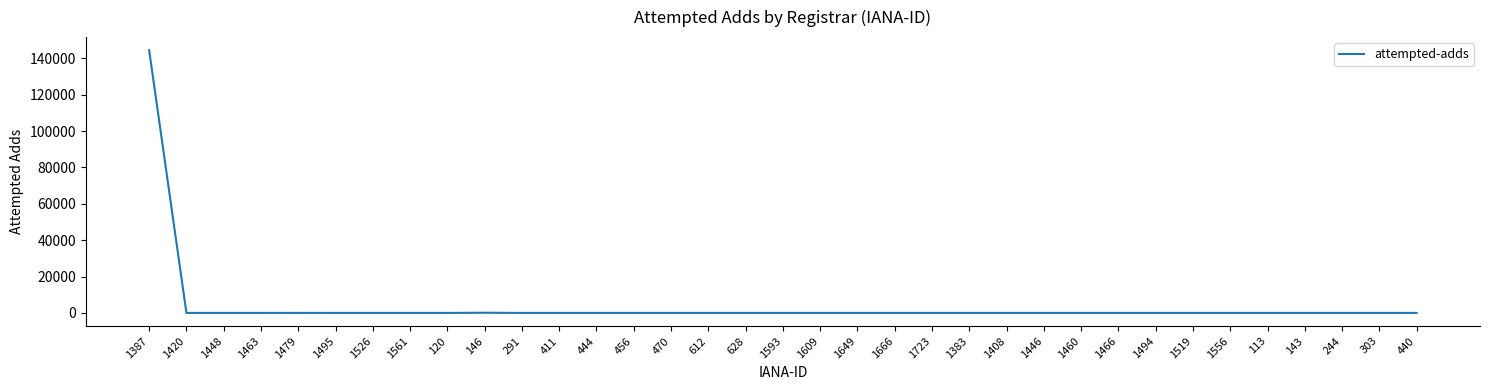

Is it true that the value at 628 is 82983?

False